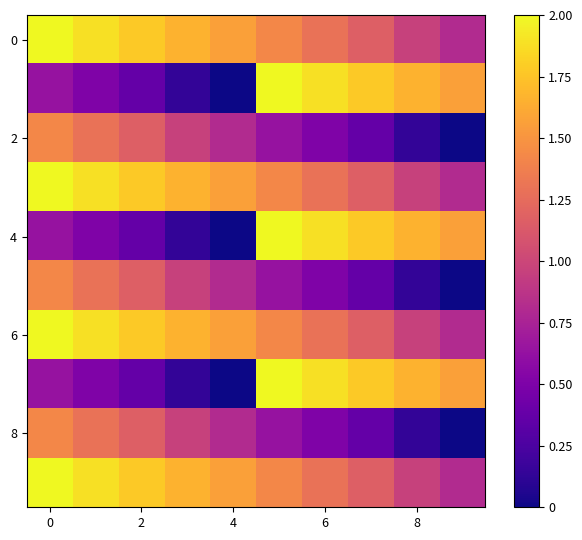

At how many categories does at least one series exceed 0?

10